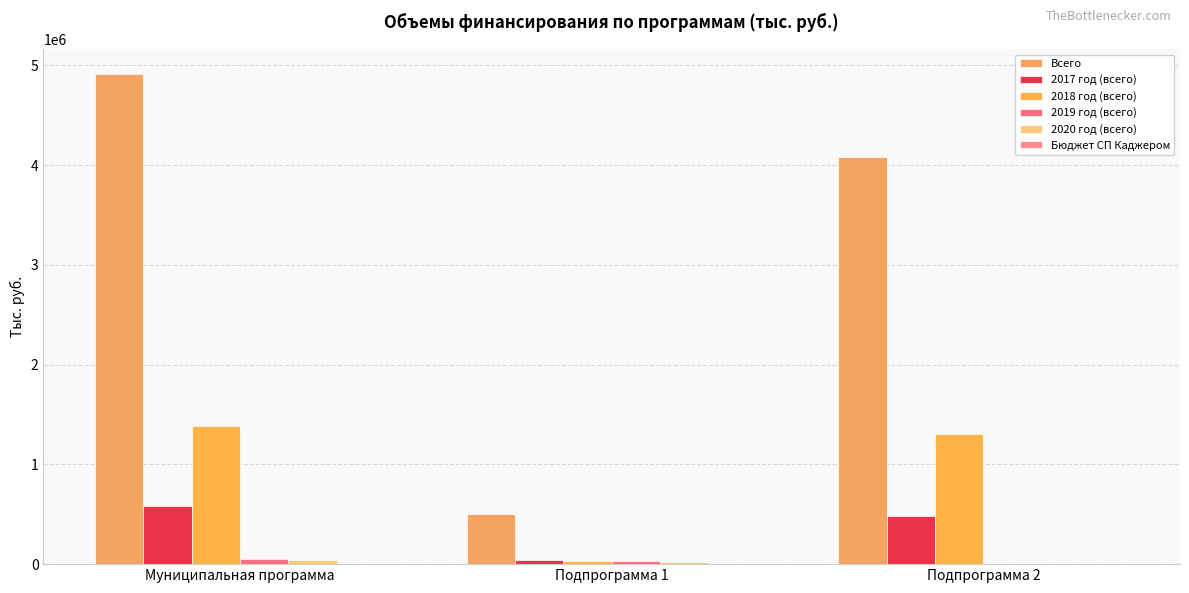

The value of 2019 год (всего) at Муниципальная программа is 84868.5. True or false?

False